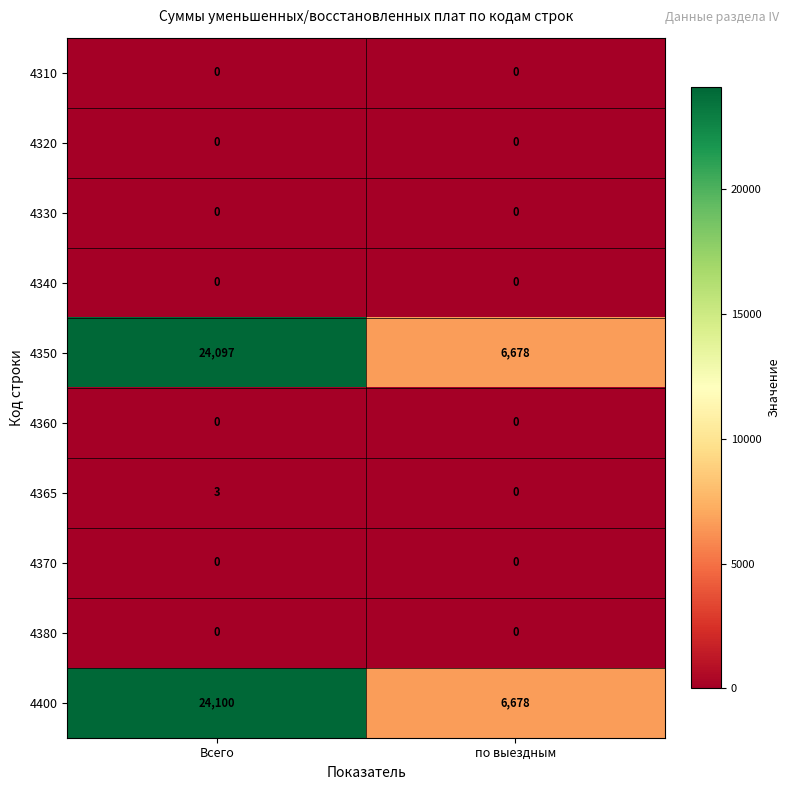

What is the difference between the highest and lowest values at Всего?

24100